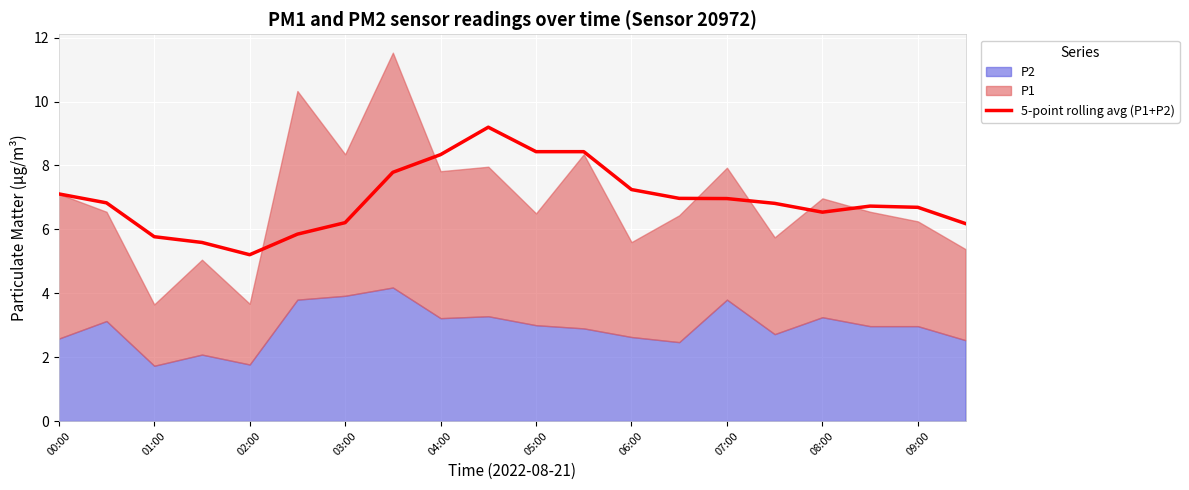

What is the lowest value of the 5-point rolling avg (P1+P2) series?

5.2